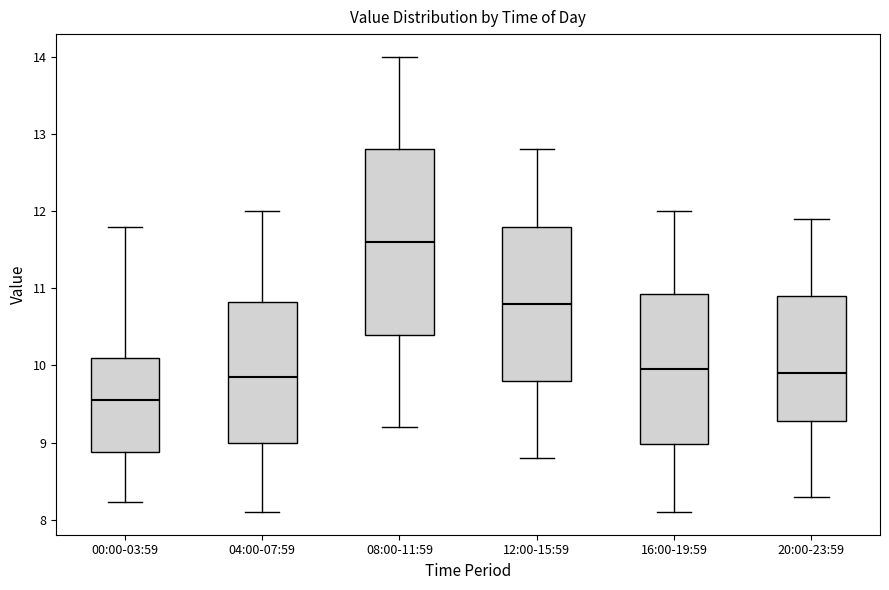

Reading left to right, read every box against the y-axis: the position of its median line, the range the box covers, and the ends of its whiskers. The values are not printed on the chart, so give them approximately, as read against the axis.

00:00-03:59: median 9.6, box 8.9 to 10.1, whiskers 8.2 to 11.8
04:00-07:59: median 9.9, box 9.0 to 10.8, whiskers 8.1 to 12.0
08:00-11:59: median 11.6, box 10.4 to 12.8, whiskers 9.2 to 14.0
12:00-15:59: median 10.8, box 9.8 to 11.8, whiskers 8.8 to 12.8
16:00-19:59: median 10.0, box 9.0 to 10.9, whiskers 8.1 to 12.0
20:00-23:59: median 9.9, box 9.3 to 10.9, whiskers 8.3 to 11.9